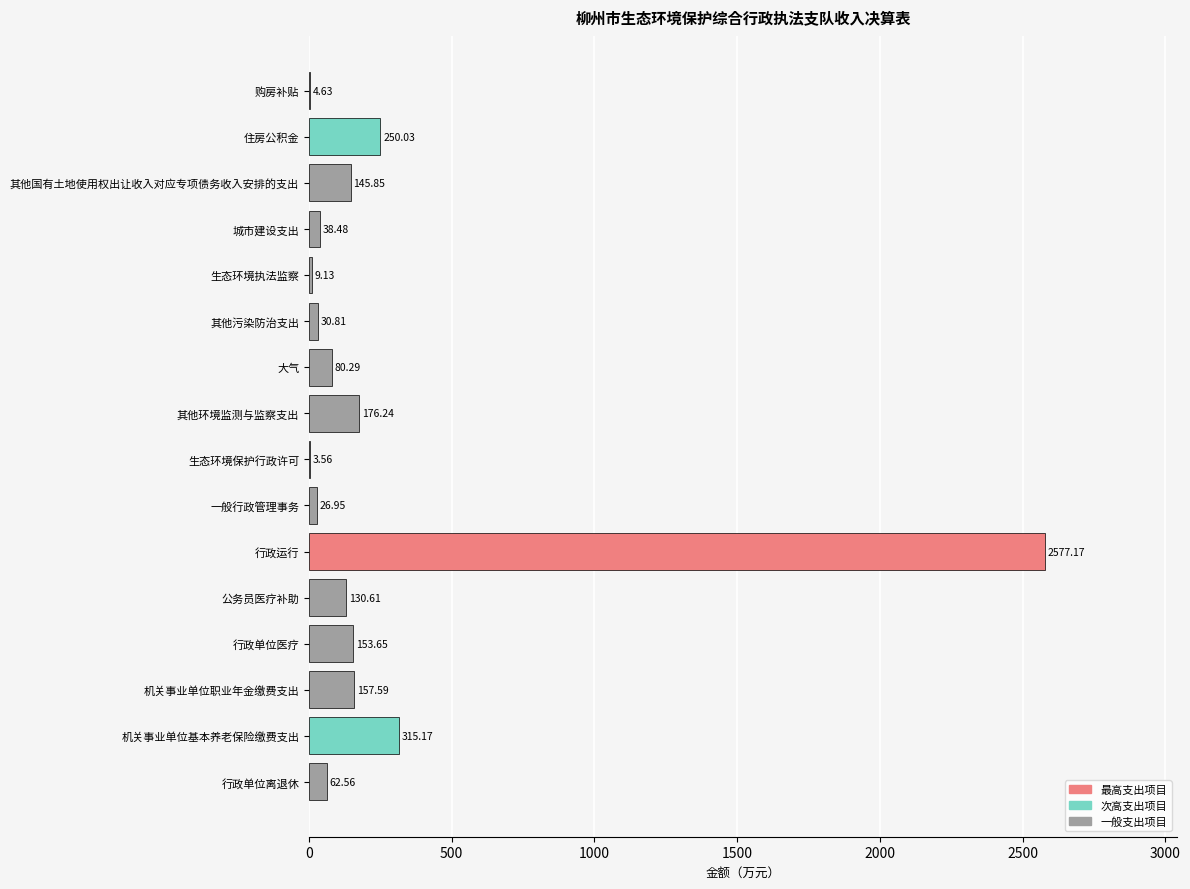

Where is the data nearest to the value 1290?

机关事业单位基本养老保险缴费支出